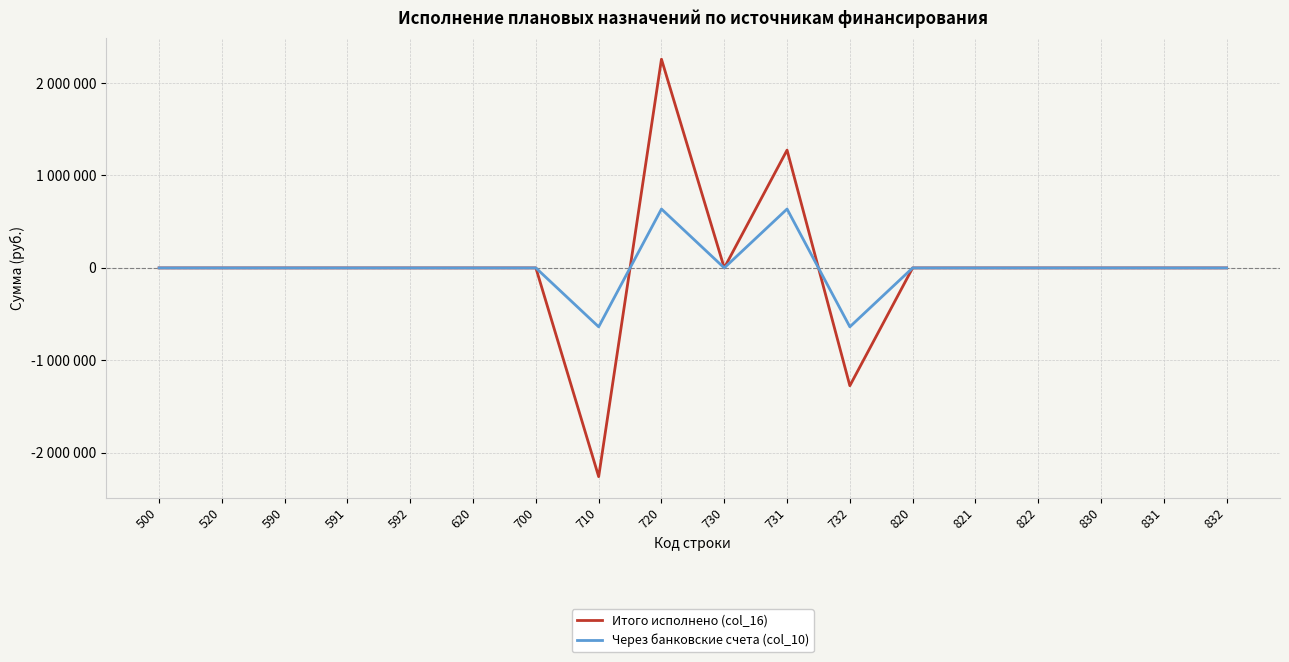

Does the chart display data point markers on the line(s)?

No